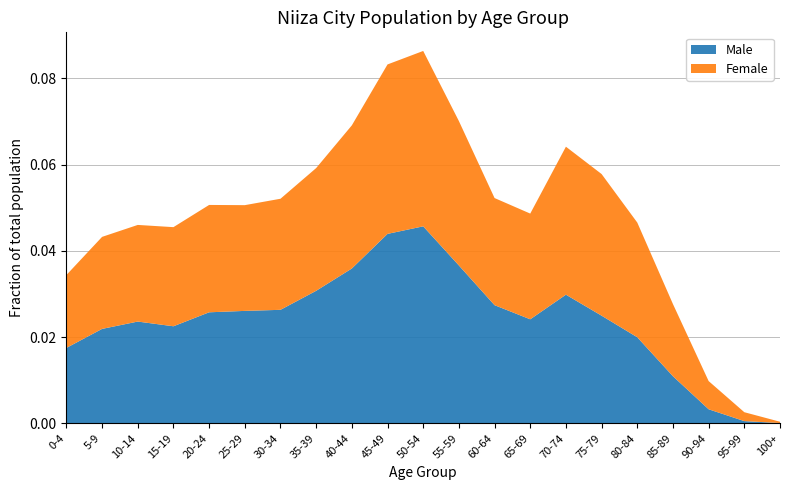

Reading left to right, what are all the values shown in this chart?

Male: 0-4=2898	5-9=3628	10-14=3910	15-19=3729	20-24=4266	25-29=4320	30-34=4361	35-39=5092	40-44=5949	45-49=7279	50-54=7569	55-59=6066	60-64=4540	65-69=3997	70-74=4943	75-79=4136	80-84=3307	85-89=1809	90-94=540	95-99=85	100+=11
Female: 0-4=2801	5-9=3536	10-14=3713	15-19=3809	20-24=4125	25-29=4063	30-34=4268	35-39=4716	40-44=5500	45-49=6511	50-54=6739	55-59=5549	60-64=4116	65-69=4062	70-74=5686	75-79=5442	80-84=4407	85-89=2773	90-94=1083	95-99=342	100+=50